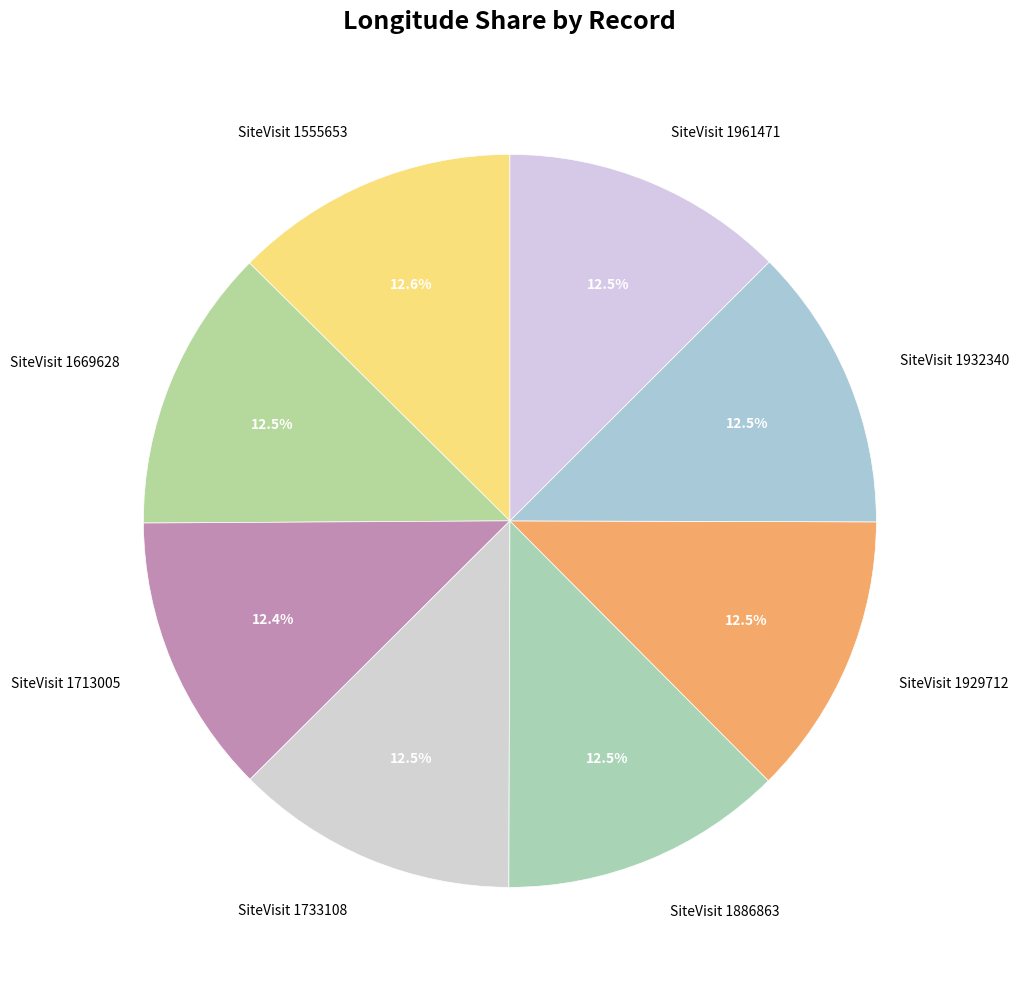

What is the ratio of the value at SiteVisit 1929712 to the value at SiteVisit 1713005?

1.0